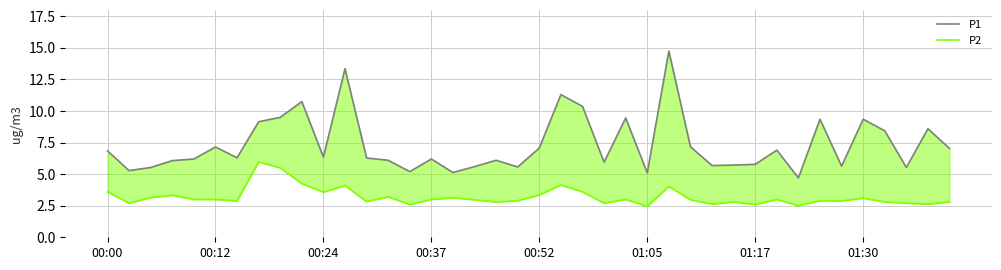

How many interior local peaks does the P1 series have?

12